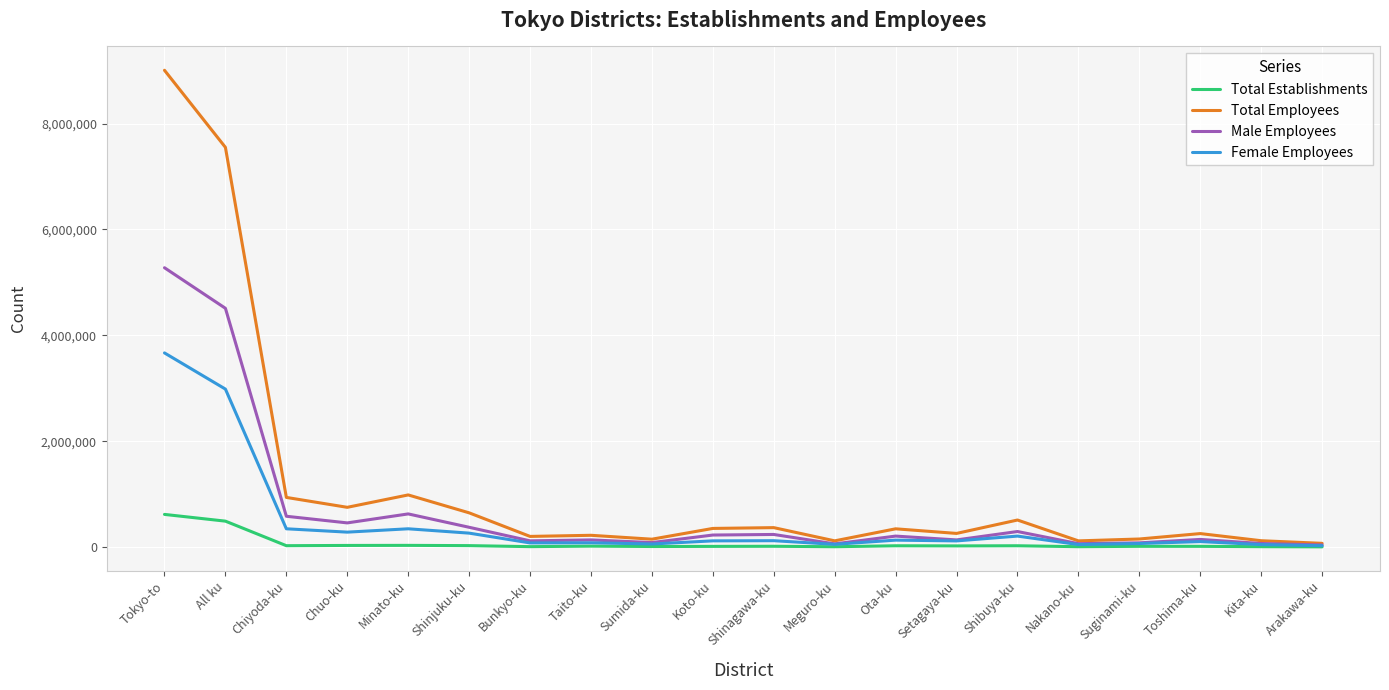

The Female Employees series shows 72057 at Suginami-ku. True or false?

True